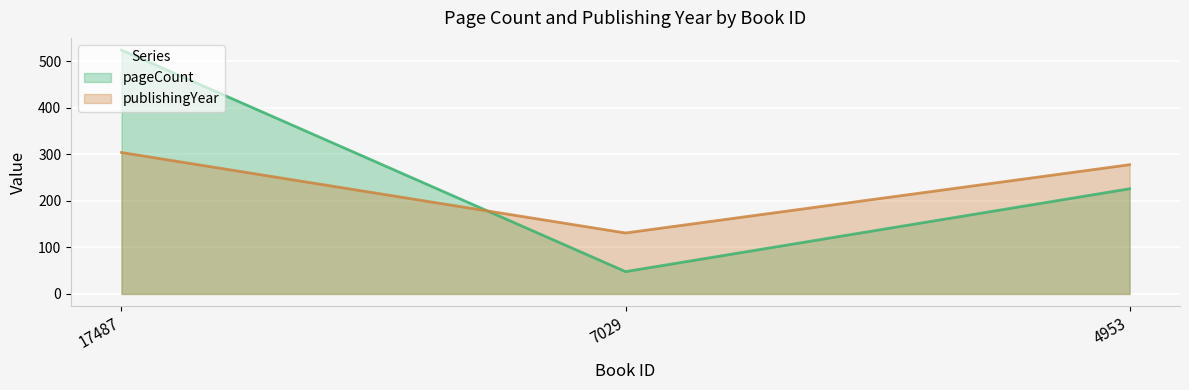

Reading right to left, list all the values displayed in this chart.

pageCount: 226.0	48.0	524.0
publishingYear: 277.7	131.0	303.9